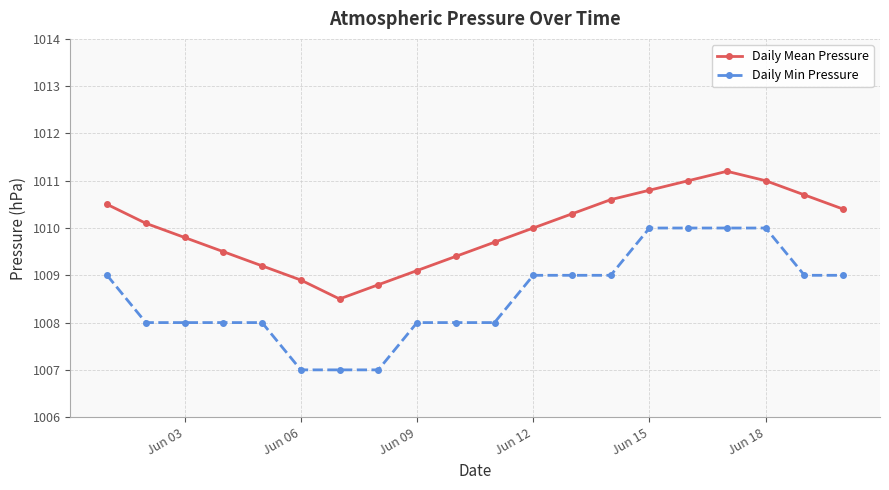

True or false: Daily Mean Pressure and Daily Min Pressure cross at least once.

False